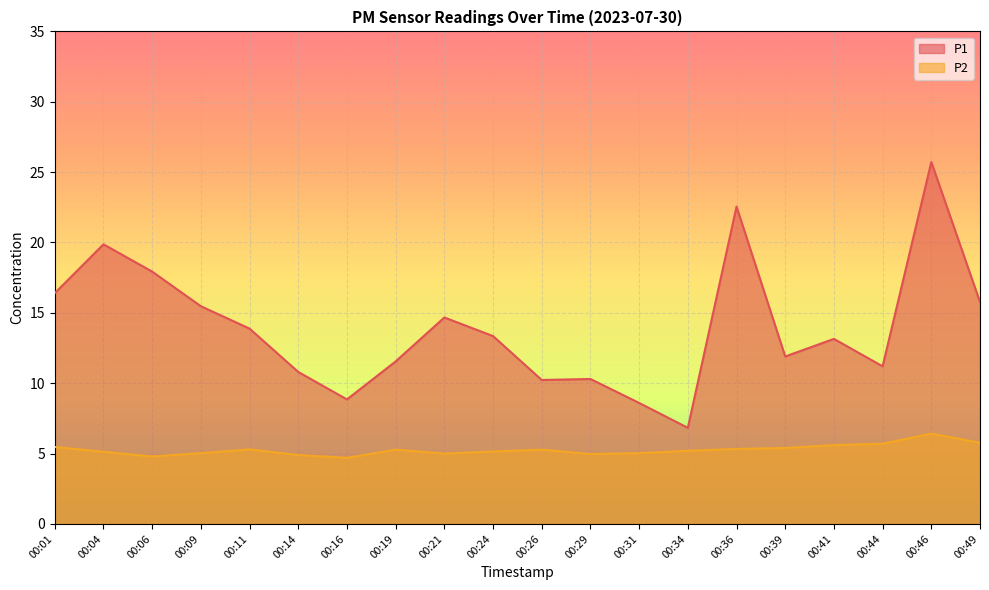

Reading right to left, what are all the values shown in this chart?

P1: 15.8	25.7	11.2	13.2	11.9	22.6	6.8	8.6	10.3	10.2	13.3	14.7	11.6	8.8	10.8	13.9	15.5	17.9	19.9	16.4
P2: 5.8	6.4	5.7	5.6	5.4	5.3	5.2	5.0	5.0	5.3	5.2	5.0	5.3	4.7	4.9	5.3	5.0	4.8	5.1	5.5